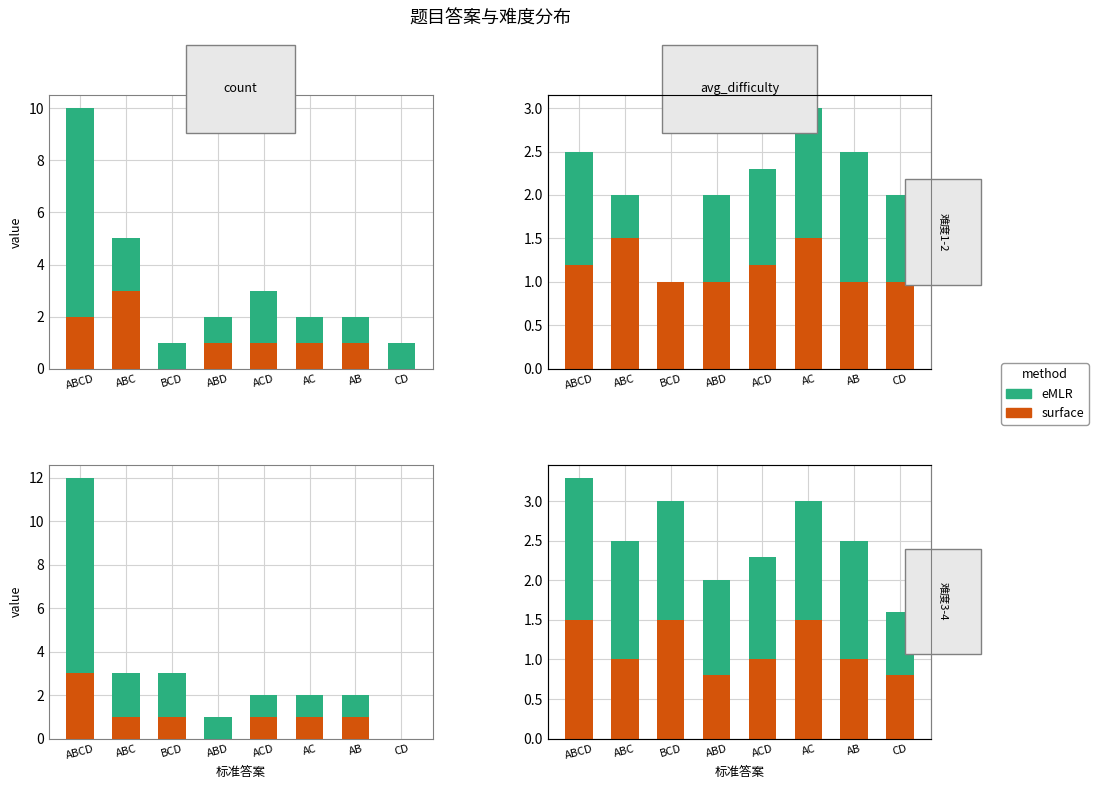

List the series in order of their overall mean, lowest first.

surface, eMLR